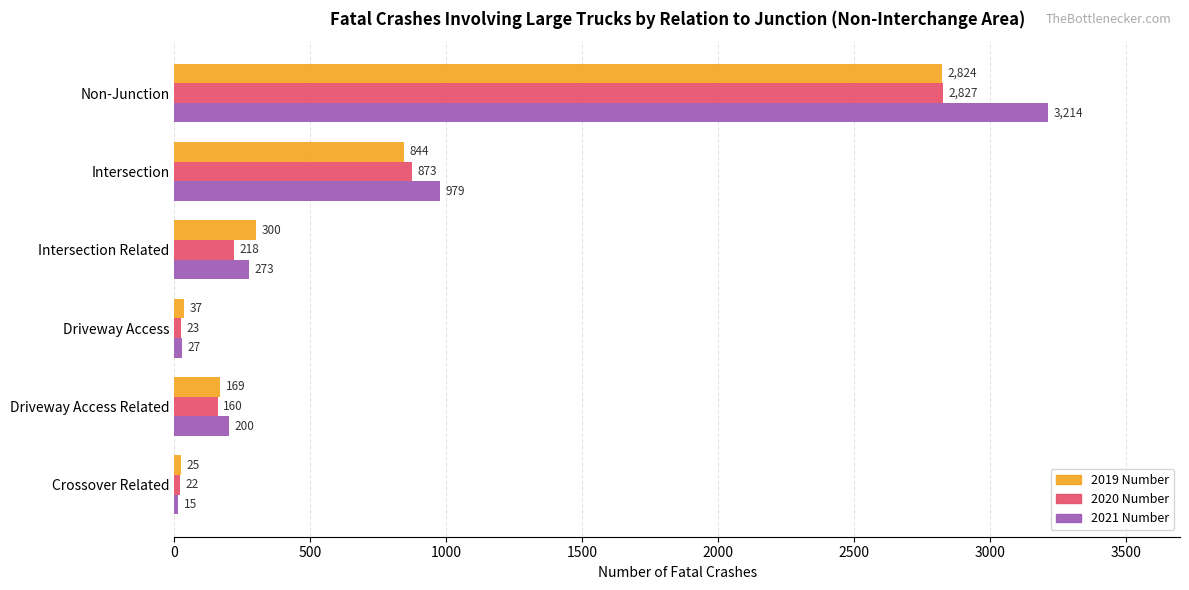

What is the difference between the highest and lowest values at Non-Junction?

390